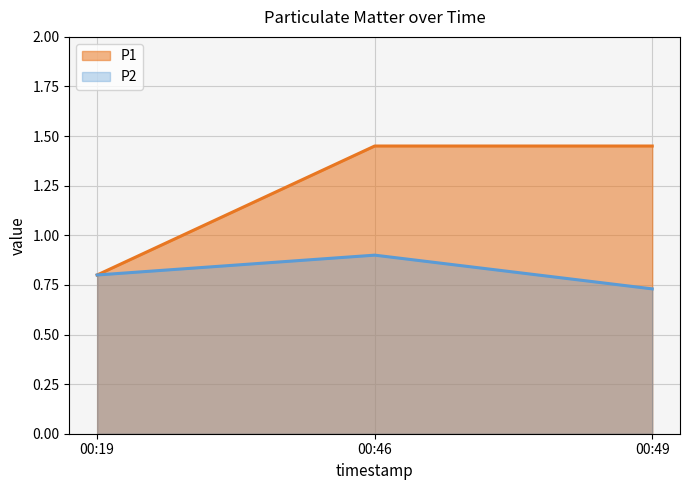

The P2 series shows 1.1 at 00:19. True or false?

False